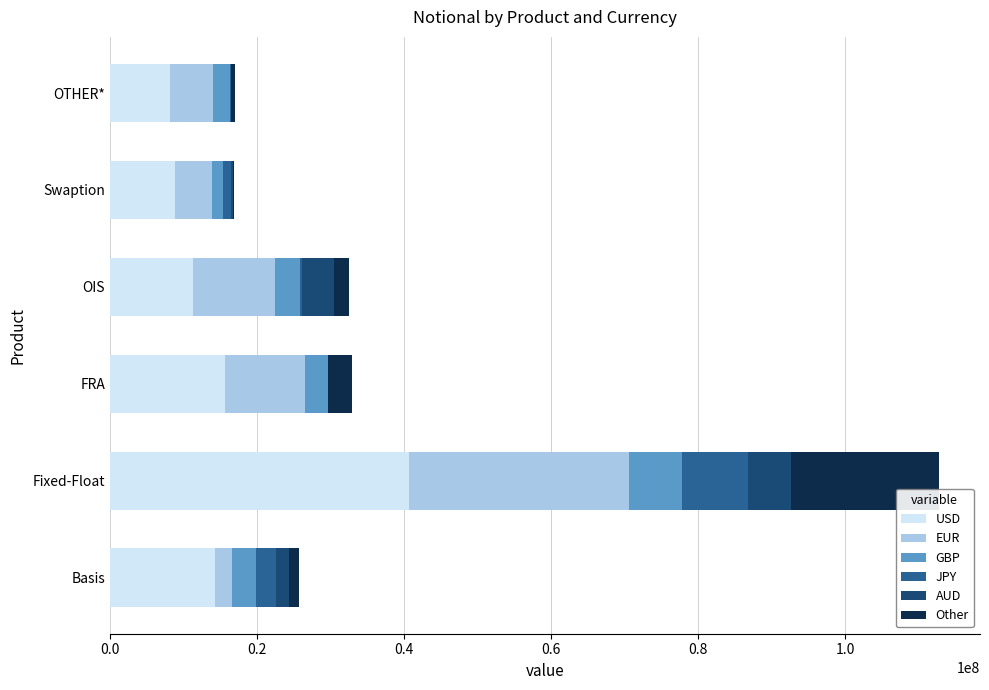

What is the highest value of the USD series?

40662493